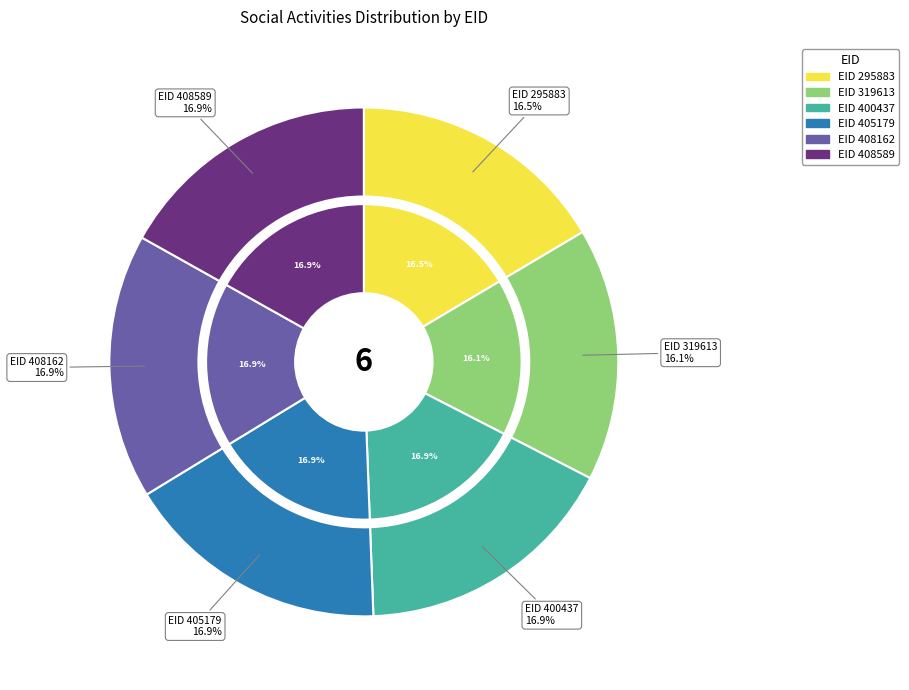

Which slice is the smallest?

319613